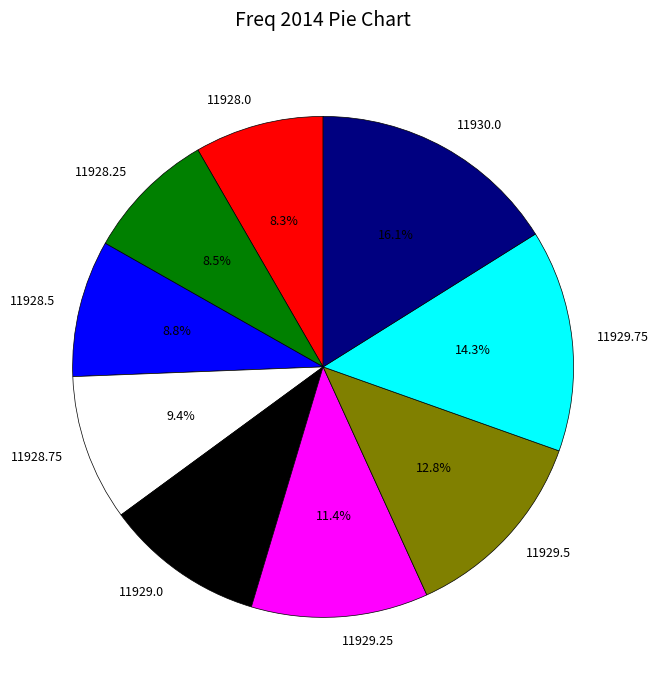

Count the number of slices in the pie.

9